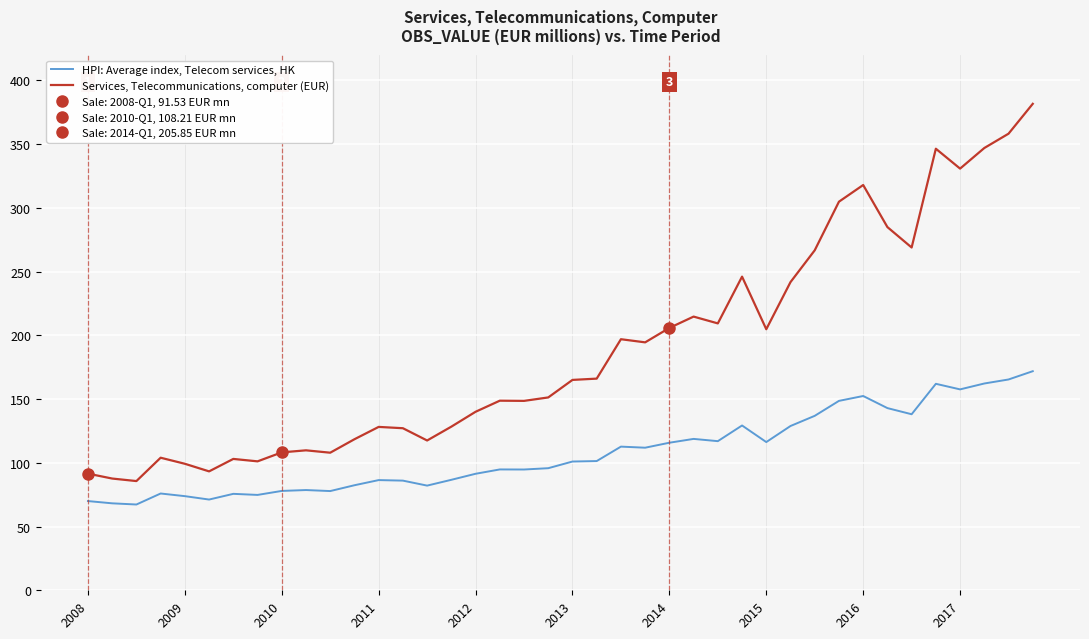

True or false: HPI: Average index, Telecom services, HK has a value of 73.9 at 2009.

True